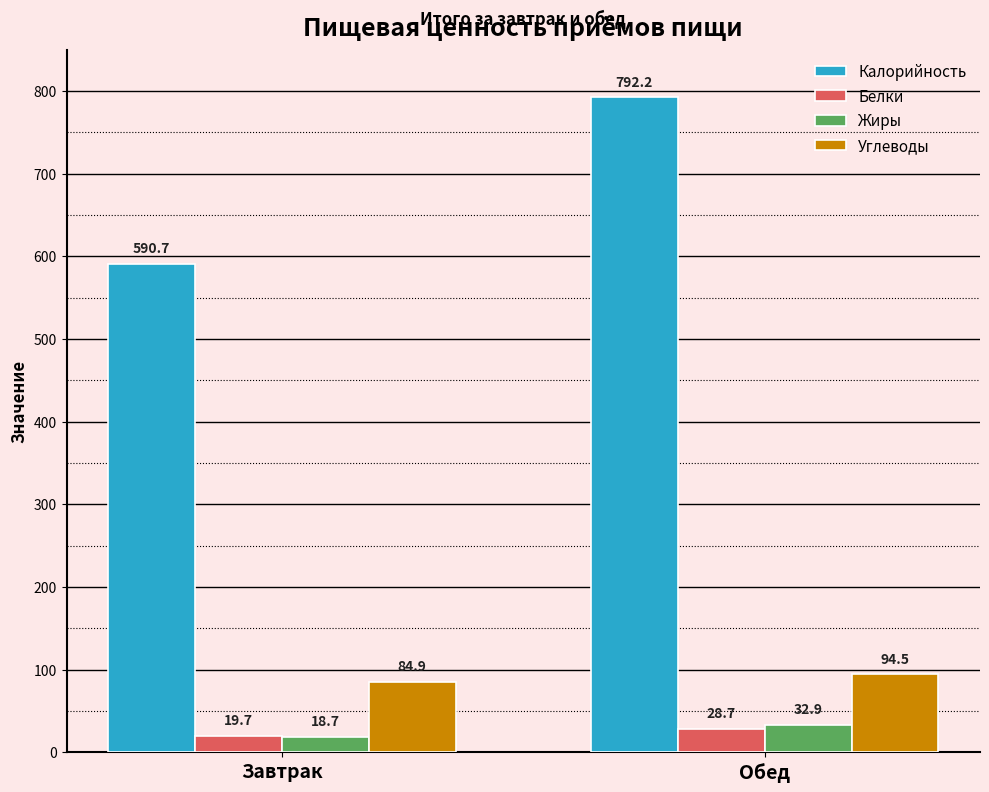

Is it true that Углеводы equals 123.7 at Завтрак?

False